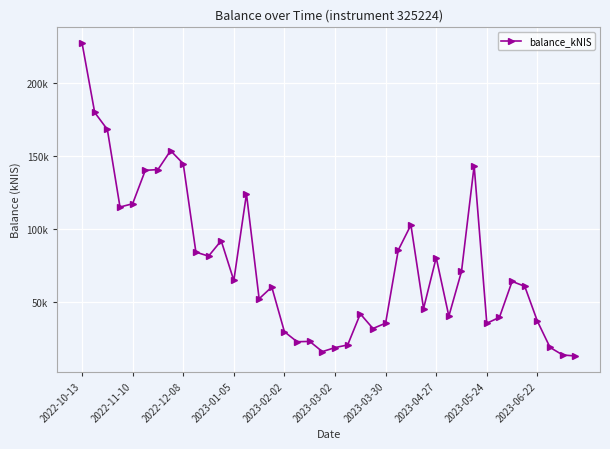

Does the chart have visible grid lines?

Yes